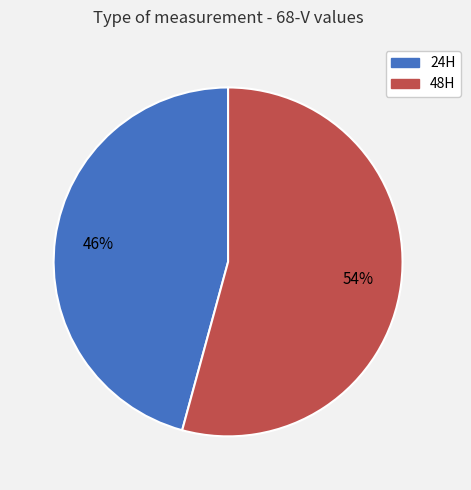

Is it true that 24H is 46% of the pie?

True